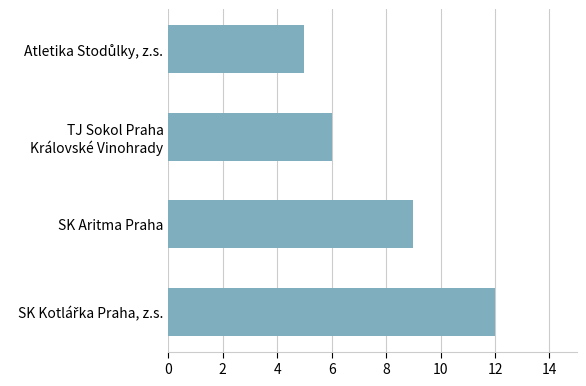

What is the difference between the second highest and minimum values?

4